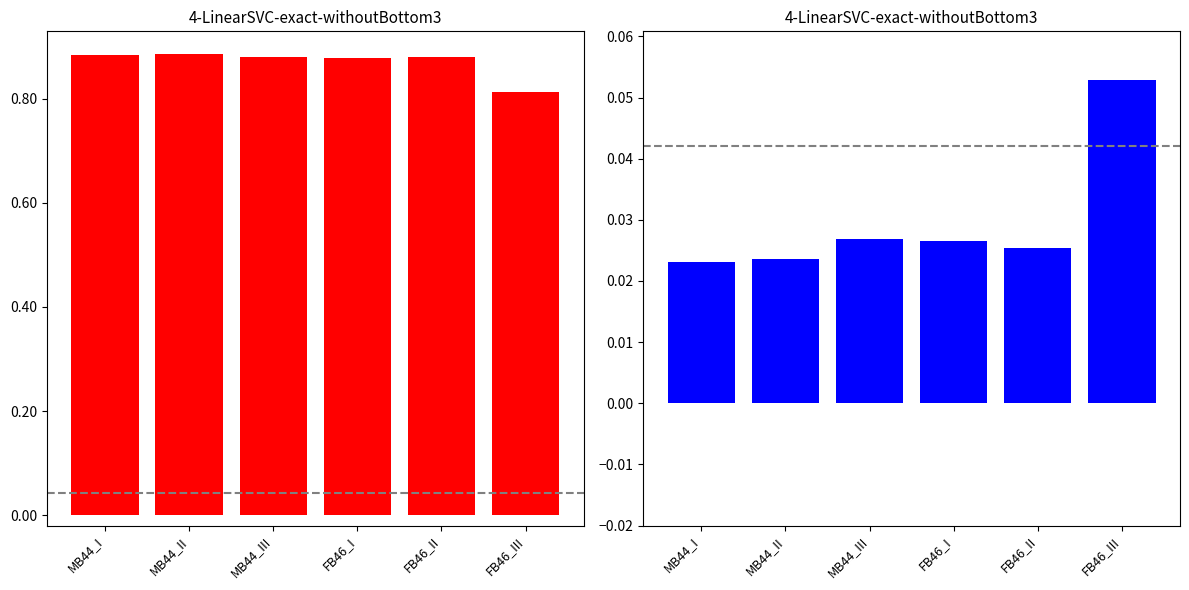

Reading right to left, extract all data points from this chart.

Uniquely mapped %: FB46_III=0.8	FB46_II=0.9	FB46_I=0.9	MB44_III=0.9	MB44_II=0.9	MB44_I=0.9
Multi-mapped %: FB46_III=0.1	FB46_II=0.0	FB46_I=0.0	MB44_III=0.0	MB44_II=0.0	MB44_I=0.0